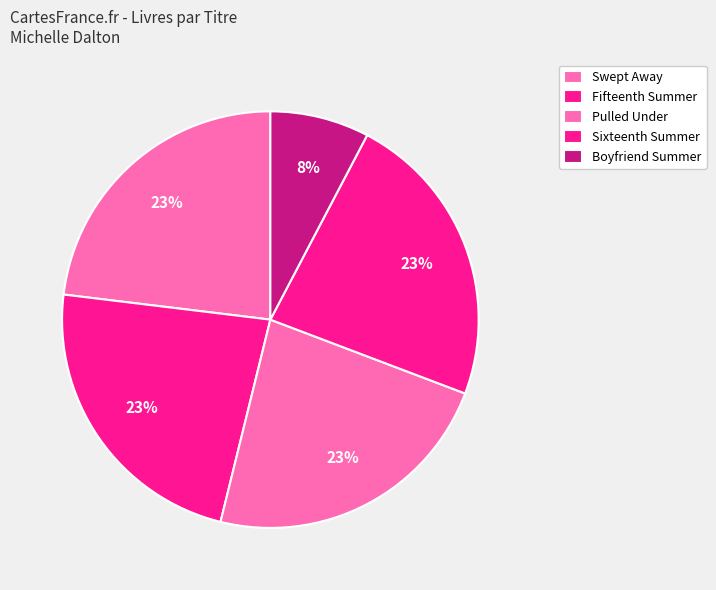

Rank the categories by value from lowest to highest.

Boyfriend Summer, Swept Away, Fifteenth Summer, Pulled Under, Sixteenth Summer